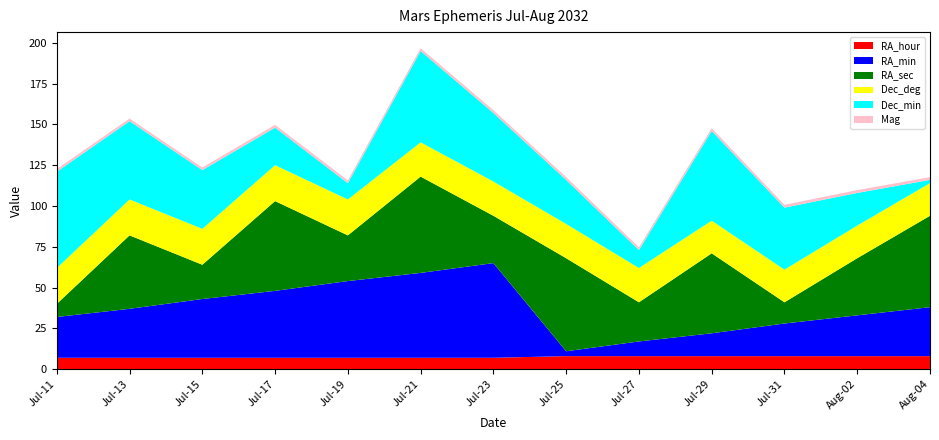

Reading left to right, extract all data points from this chart.

RA_hour: Jul-11=7.0	Jul-13=7.0	Jul-15=7.0	Jul-17=7.0	Jul-19=7.0	Jul-21=7.0	Jul-23=7.0	Jul-25=8.0	Jul-27=8.0	Jul-29=8.0	Jul-31=8.0	Aug-02=8.0	Aug-04=8.0
RA_min: Jul-11=25.0	Jul-13=30.0	Jul-15=36.0	Jul-17=41.0	Jul-19=47.0	Jul-21=52.0	Jul-23=58.0	Jul-25=3.0	Jul-27=9.0	Jul-29=14.0	Jul-31=20.0	Aug-02=25.0	Aug-04=30.0
RA_sec: Jul-11=8.0	Jul-13=45.0	Jul-15=21.0	Jul-17=55.0	Jul-19=28.0	Jul-21=59.0	Jul-23=29.0	Jul-25=57.0	Jul-27=24.0	Jul-29=49.0	Jul-31=13.0	Aug-02=35.0	Aug-04=56.0
Dec_deg: Jul-11=22.0	Jul-13=22.0	Jul-15=22.0	Jul-17=22.0	Jul-19=22.0	Jul-21=21.0	Jul-23=21.0	Jul-25=21.0	Jul-27=21.0	Jul-29=20.0	Jul-31=20.0	Aug-02=20.0	Aug-04=20.0
Dec_min: Jul-11=59.0	Jul-13=48.0	Jul-15=36.0	Jul-17=23.0	Jul-19=10.0	Jul-21=56.0	Jul-23=42.0	Jul-25=27.0	Jul-27=11.0	Jul-29=55.0	Jul-31=38.0	Aug-02=20.0	Aug-04=2.0
Mag: Jul-11=1.6	Jul-13=1.6	Jul-15=1.6	Jul-17=1.7	Jul-19=1.7	Jul-21=1.7	Jul-23=1.7	Jul-25=1.7	Jul-27=1.7	Jul-29=1.7	Jul-31=1.7	Aug-02=1.7	Aug-04=1.7